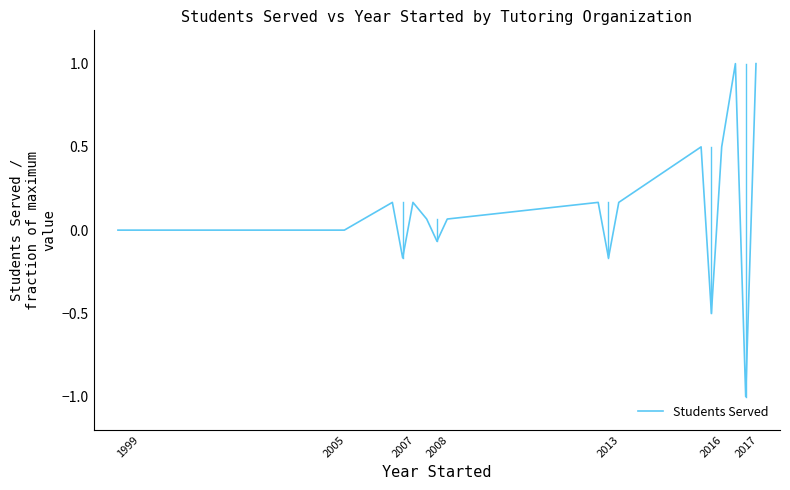

How many categories are shown in the chart?

21